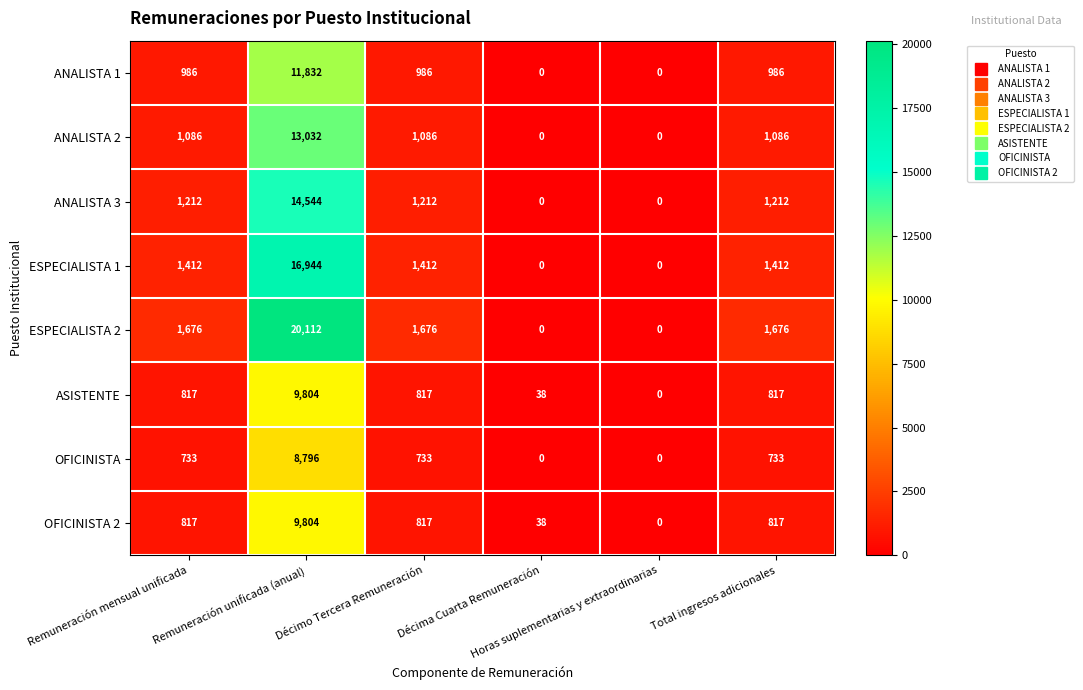

Which series has the largest total across all categories?

ESPECIALISTA 2